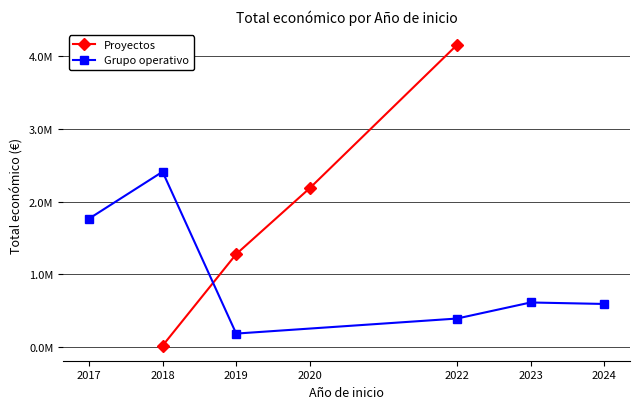

Between 2019 and 2018, which is larger?

2019